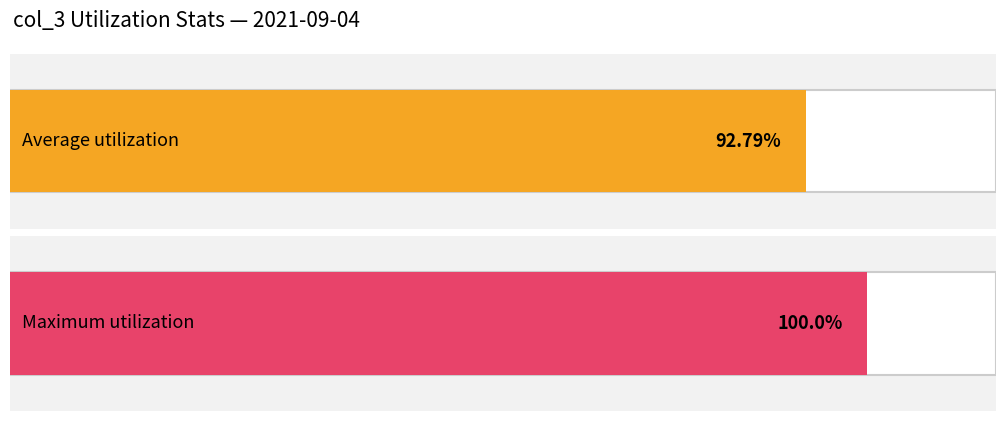

The value at 19:00 is 616. True or false?

False